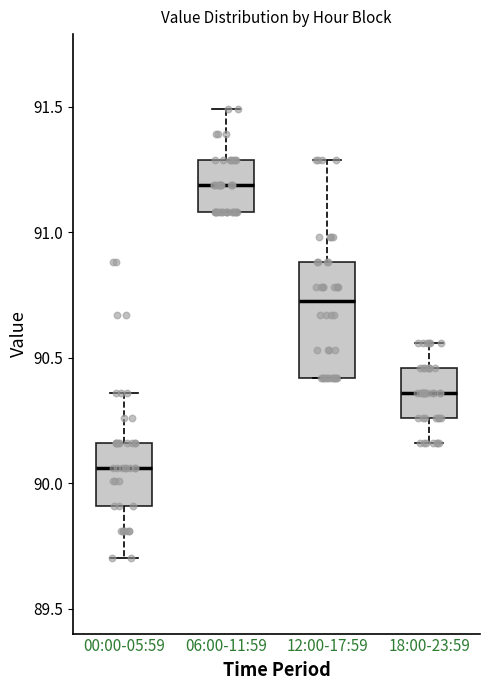

Reading left to right, transcribe this box plot: for each box, give where its median line is, the range the box spans, and where its two whiskers end, as read against the y-axis. The values are not printed on the chart, so give them approximately, as read against the axis.

00:00-05:59: median 90.05, box 89.90 to 90.15, whiskers 89.70 to 90.35
06:00-11:59: median 91.20, box 91.10 to 91.30, whiskers 91.10 to 91.50
12:00-17:59: median 90.75, box 90.40 to 90.90, whiskers 90.40 to 91.30
18:00-23:59: median 90.35, box 90.25 to 90.45, whiskers 90.15 to 90.55